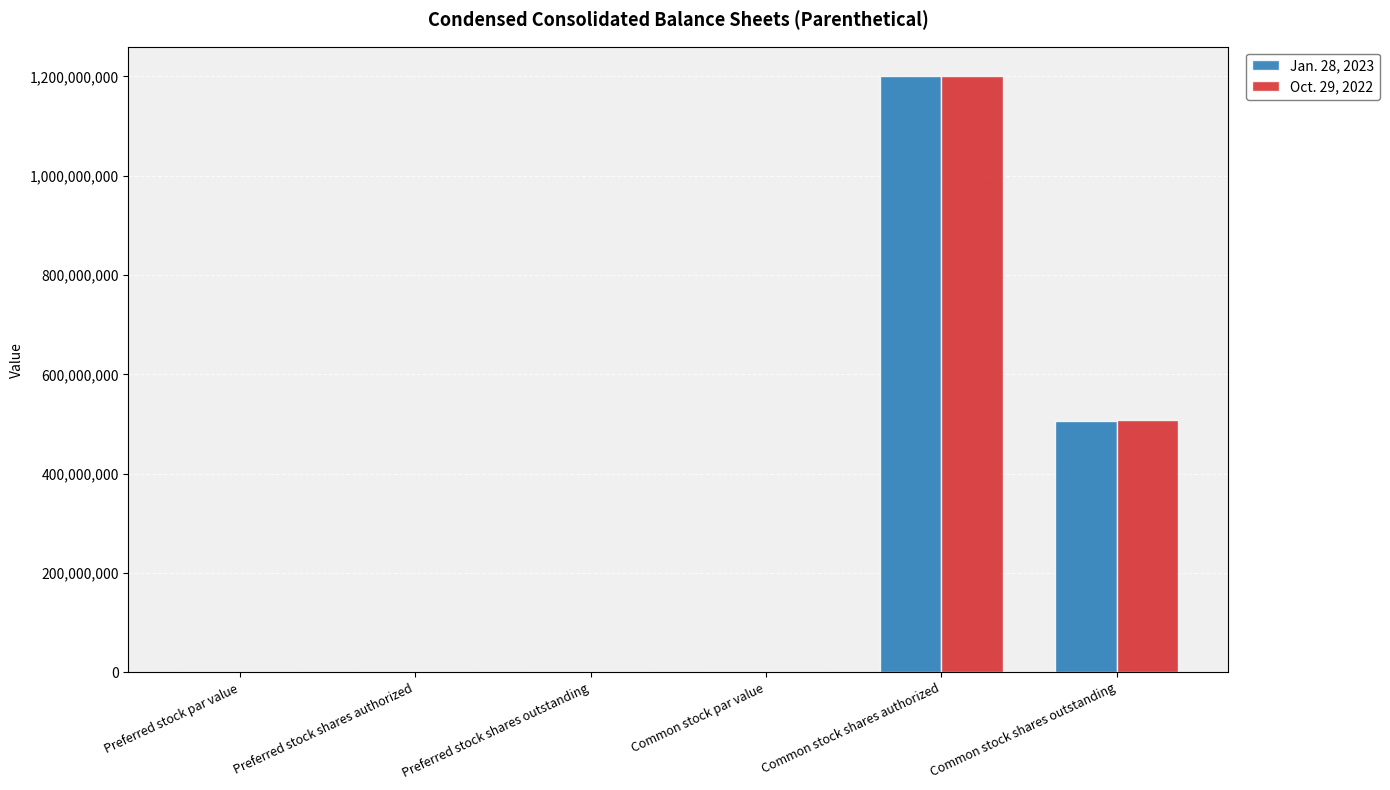

What is the maximum value shown in the chart?

1200000000.0